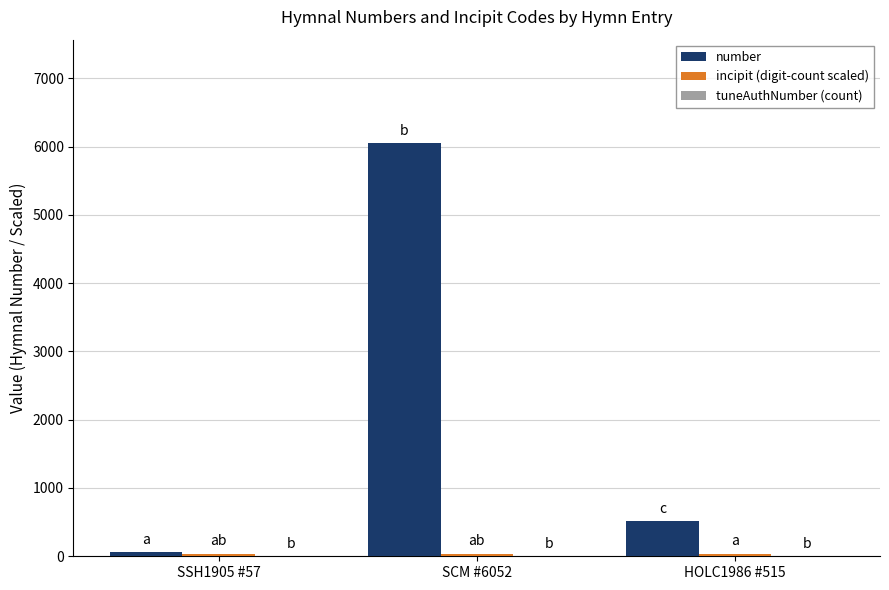

At which category is the sum across all series the highest?

SCM #6052